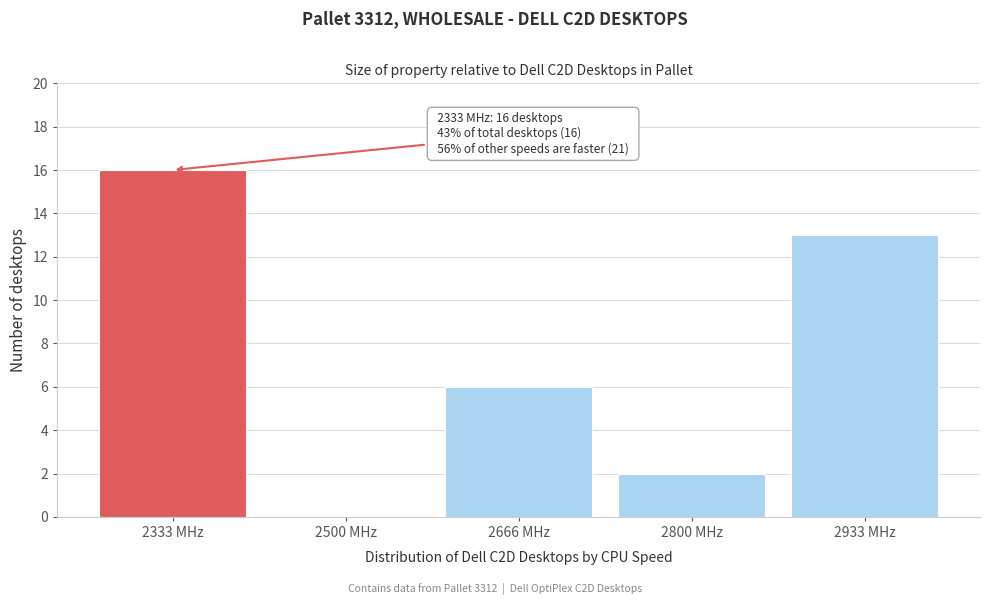

Reading right to left, extract all data points from this chart.

2933 MHz=13	2800 MHz=2	2666 MHz=6	2500 MHz=0	2333 MHz=16